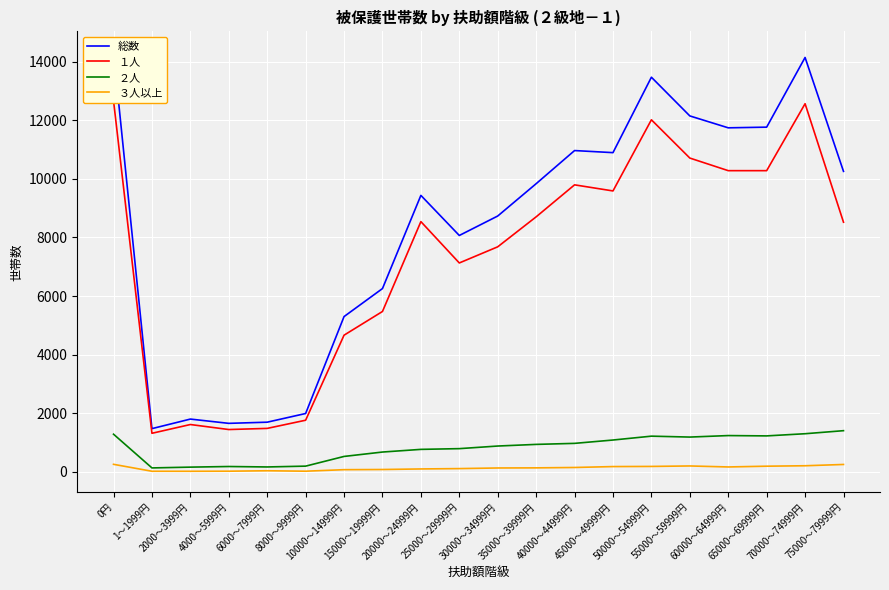

What is the smallest value displayed?

18